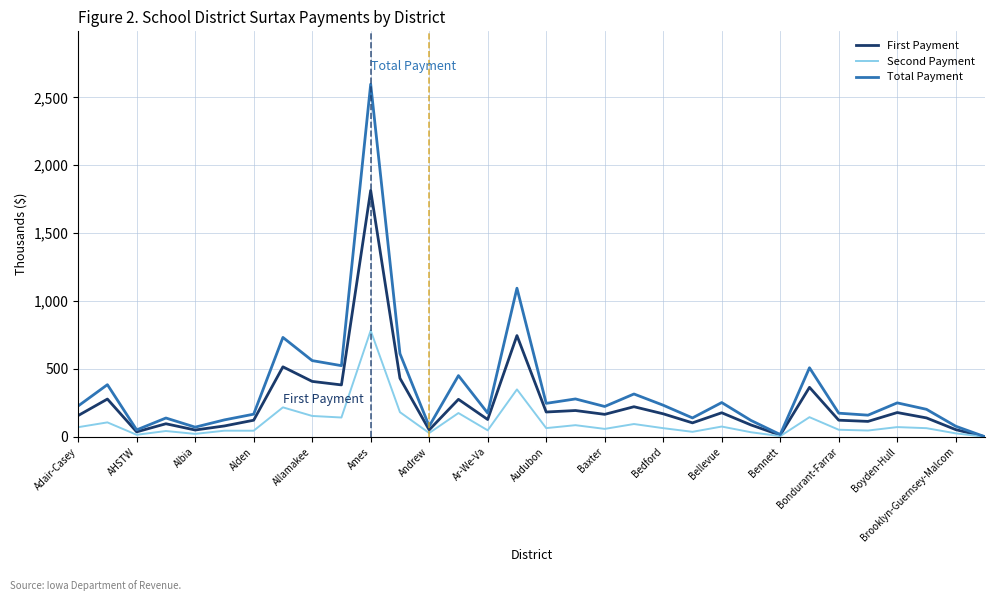

Rank the series by their average value, from lowest to highest.

Second Payment, First Payment, Total Payment